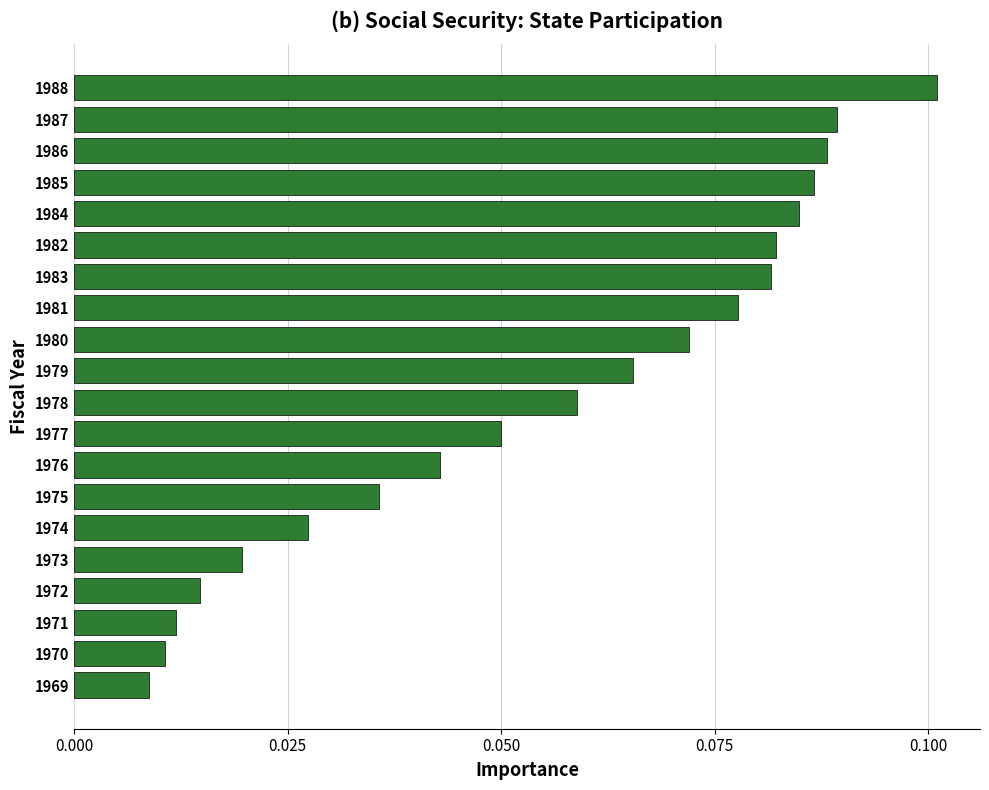

What is the sum of all values?

1.1